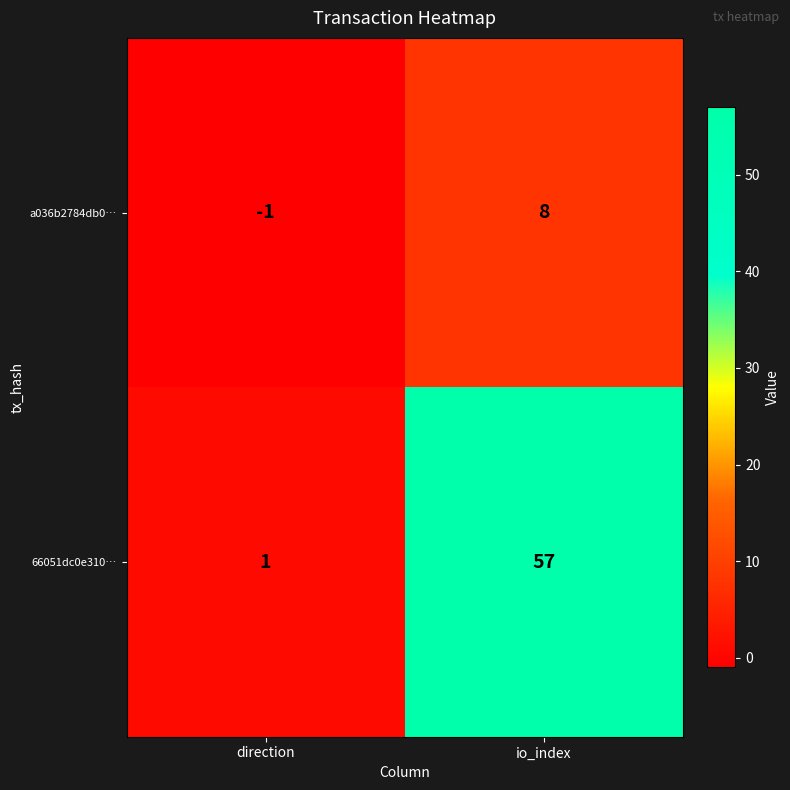

Which series has the largest total across all categories?

66051dc0e310…